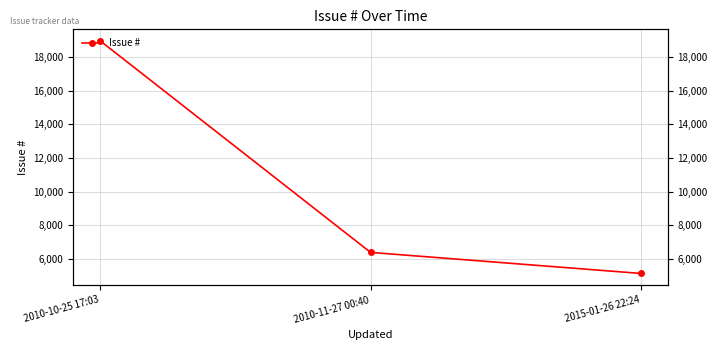

How many data points are less than 6383?

1